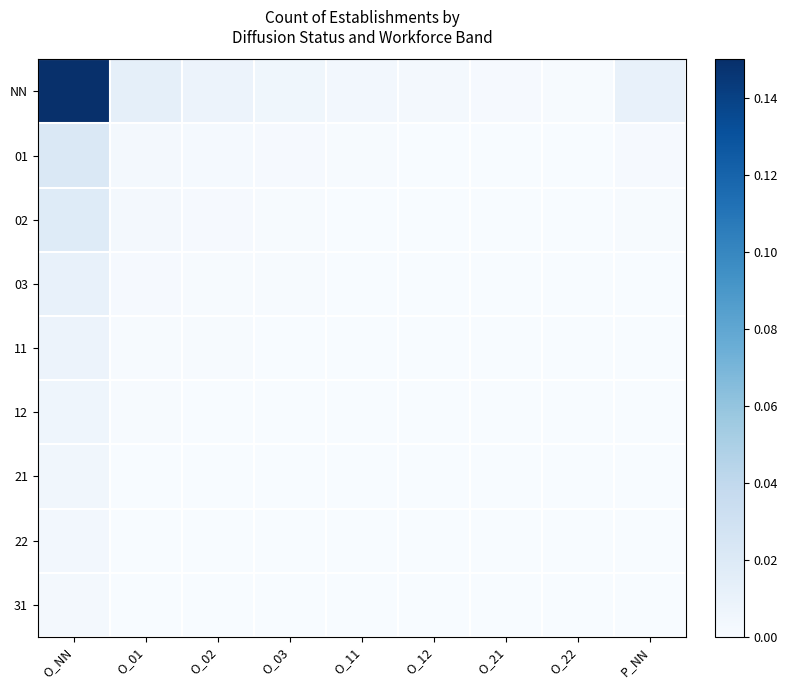

At which category is the sum across all series the highest?

O_NN